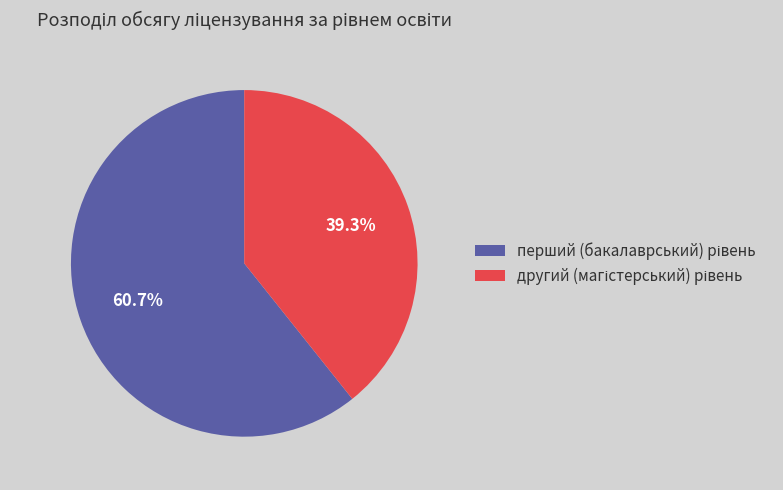

Does any single category account for the majority?

Yes